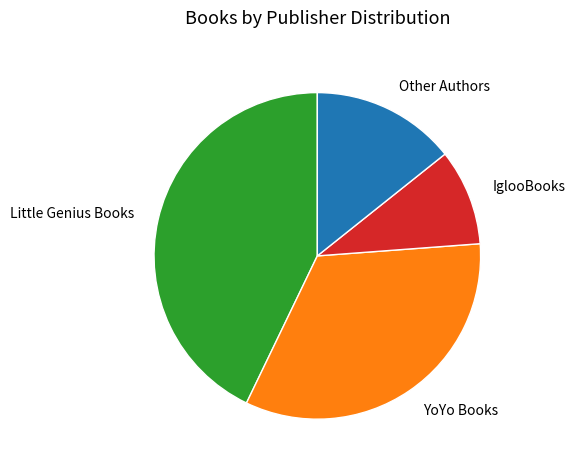

Which category has the biggest portion of the pie?

Little Genius Books